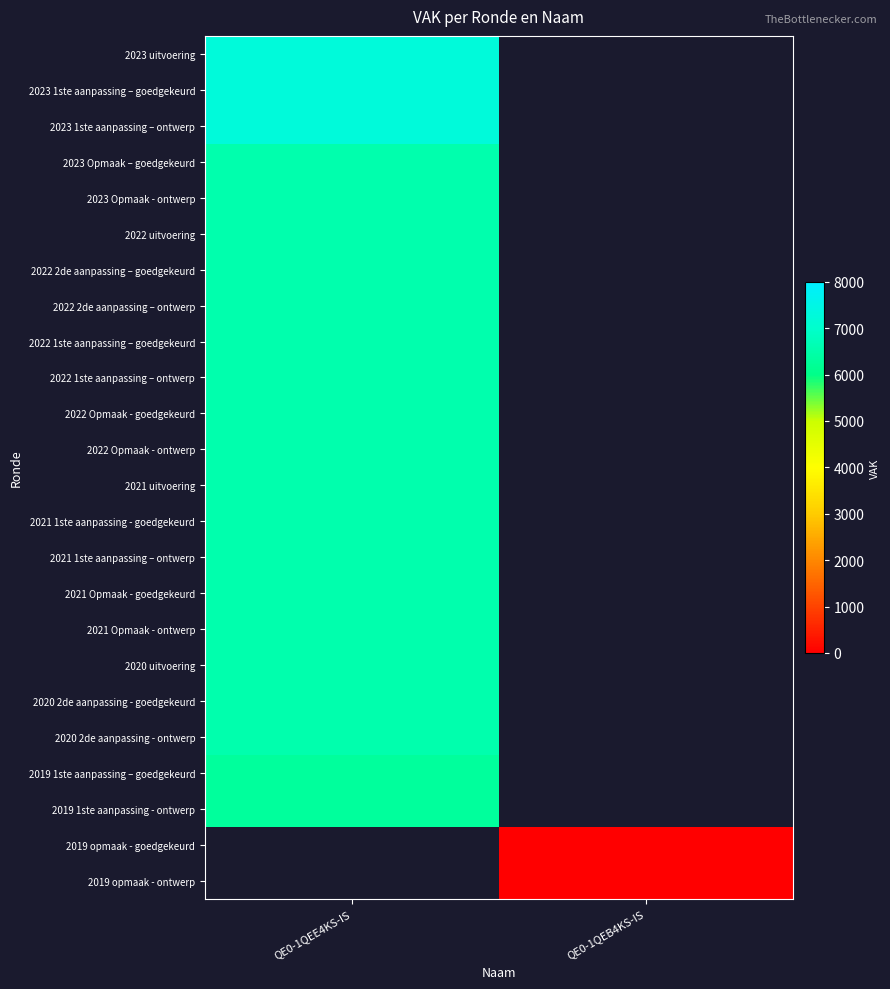

List the labels in order of 2022 1ste aanpassing – goedgekeurd value, largest first.

QE0-1QEE4KS-IS, QE0-1QEB4KS-IS